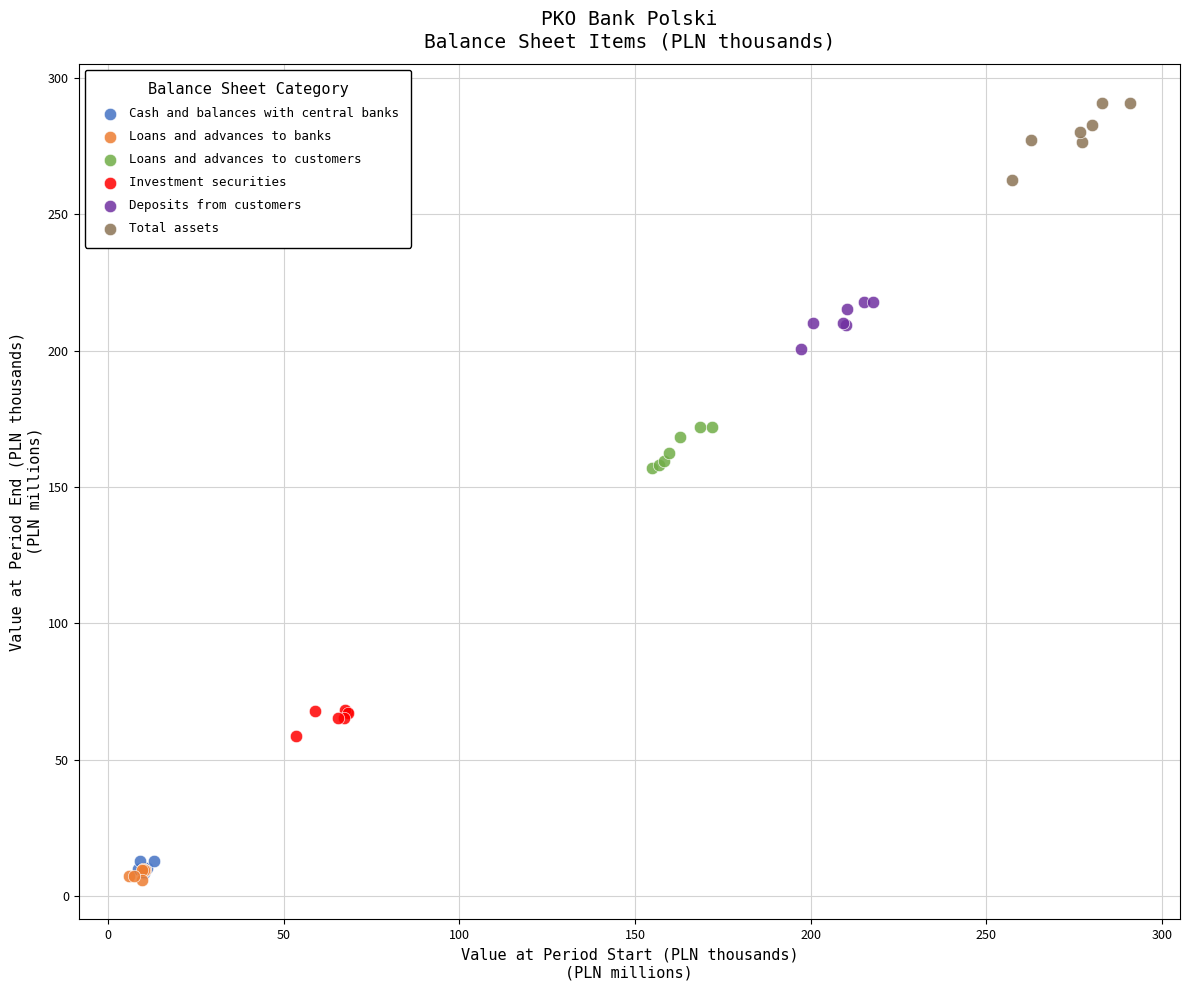

Which series has the largest Y range (max minus min)?

Total assets